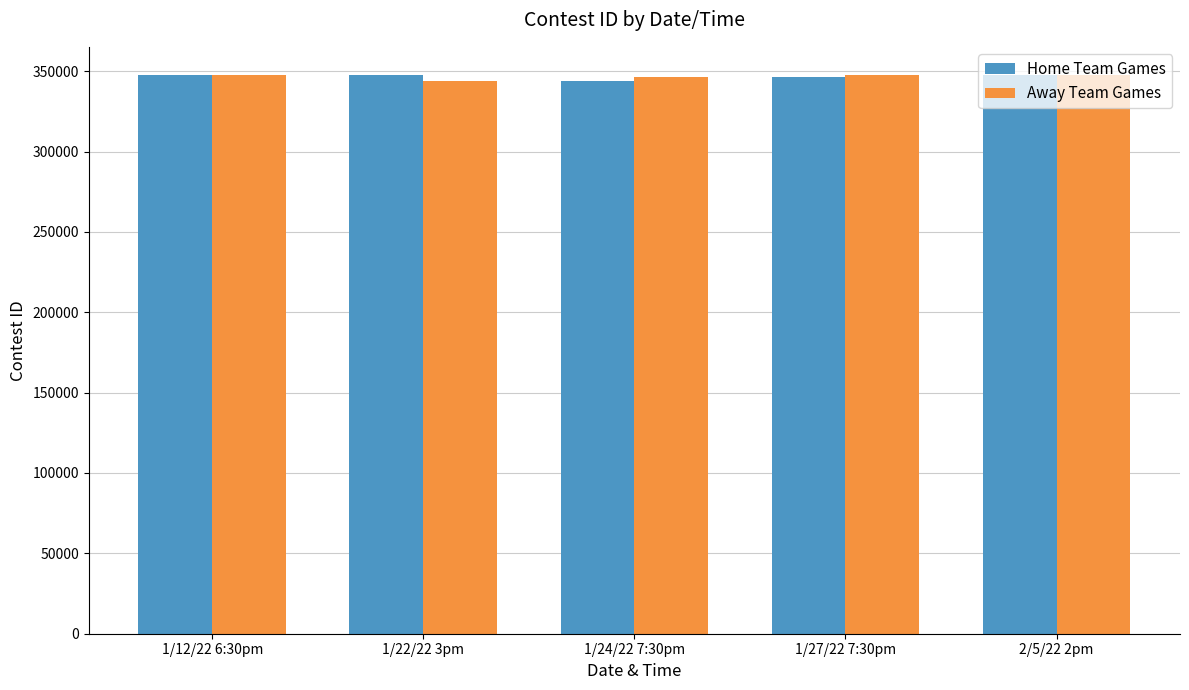

What is the sum of all Away Team Games values?

1733353